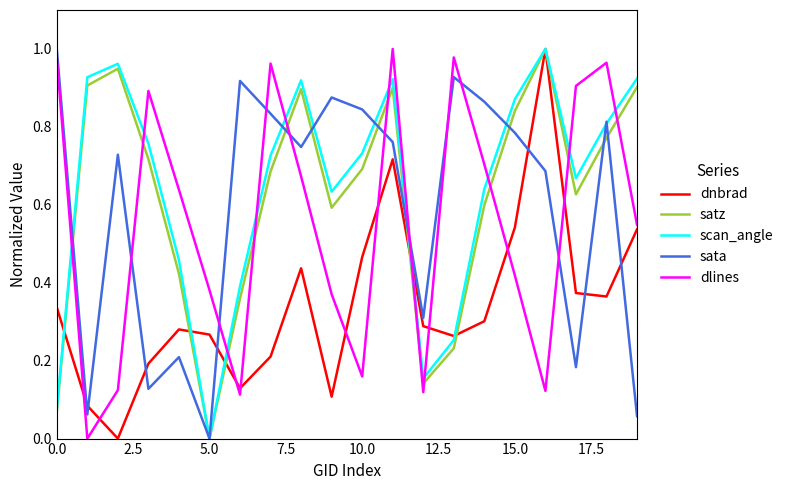

How many intersections are there between dlines and sata?

9